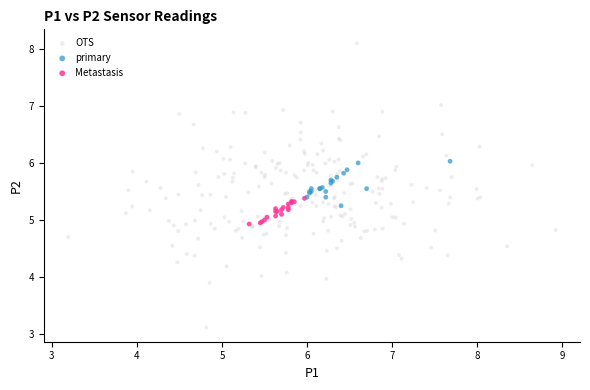

Which series reaches the minimum Y coordinate?

OTS